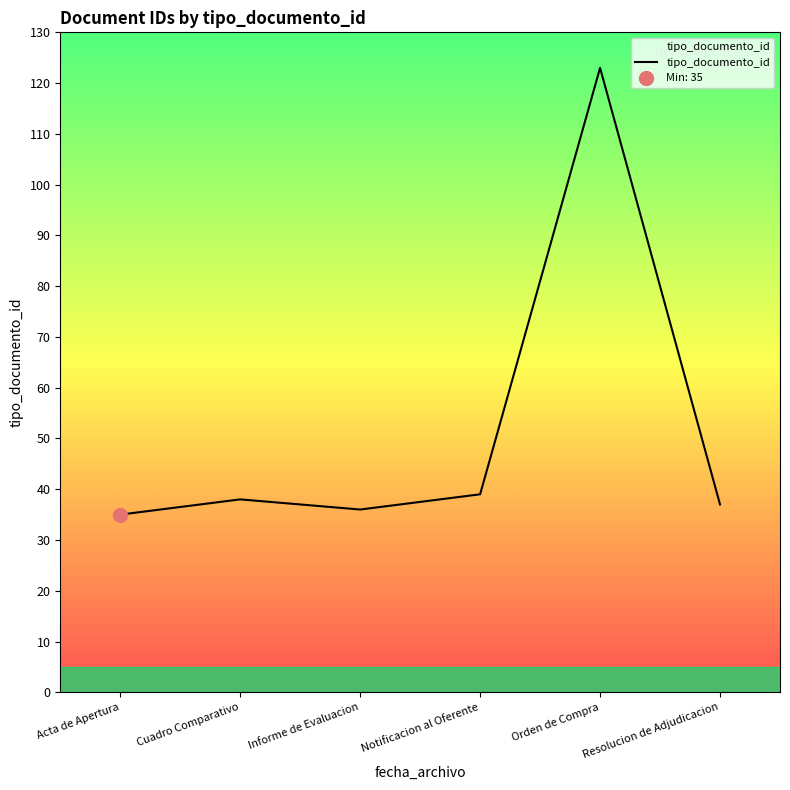

What is the average value?

51